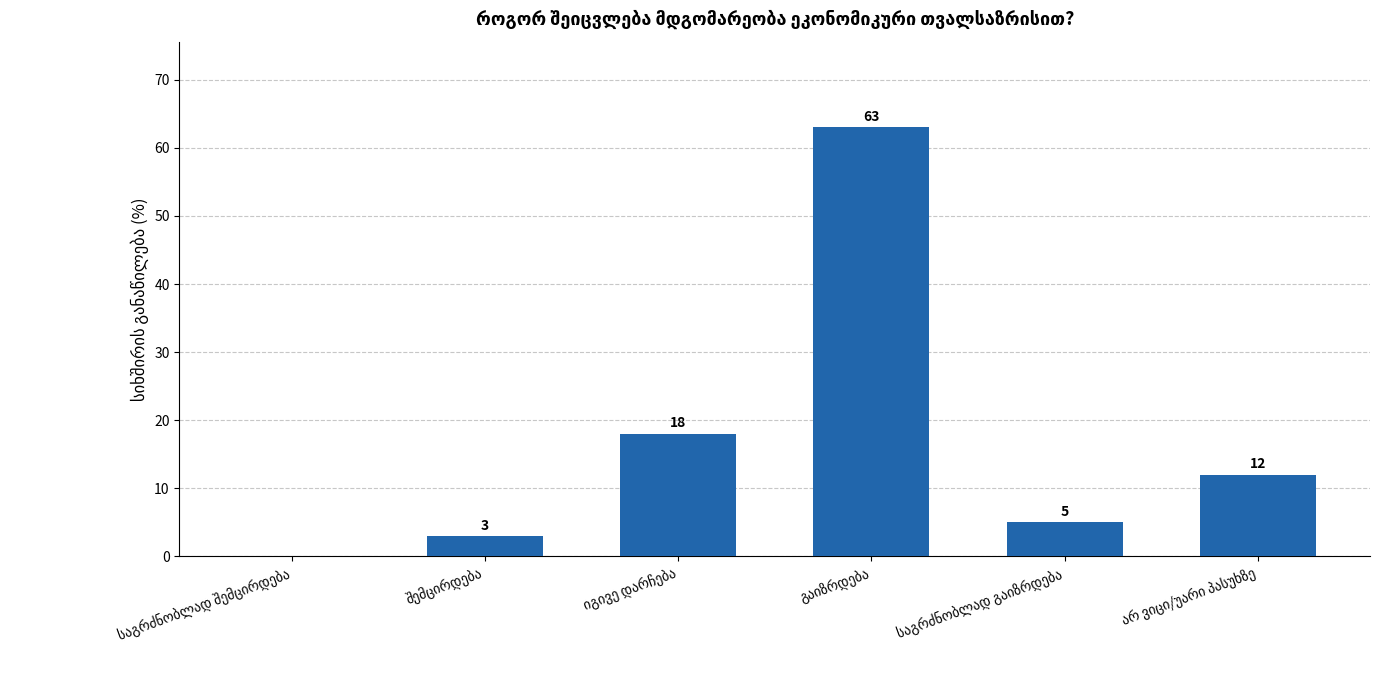

What is the greatest value displayed?

63